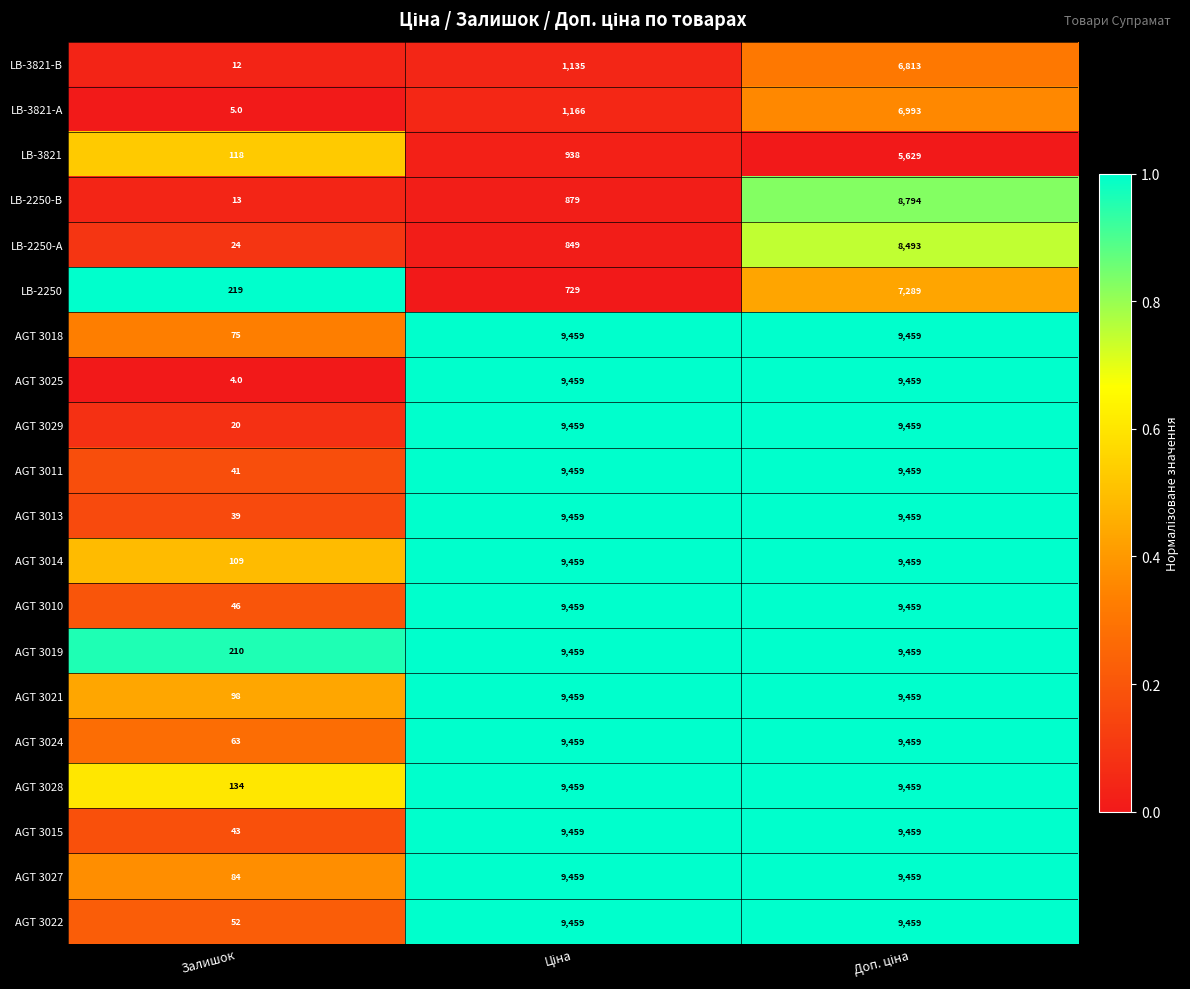

Which series has the largest total across all categories?

AGT 3019